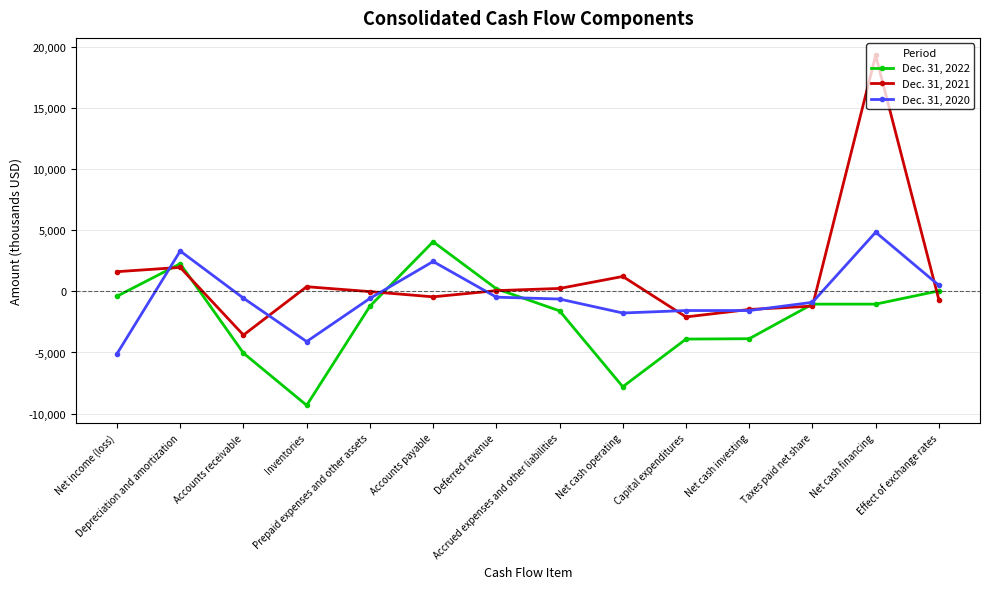

What is the label of the 5th point from the right?

Capital expenditures